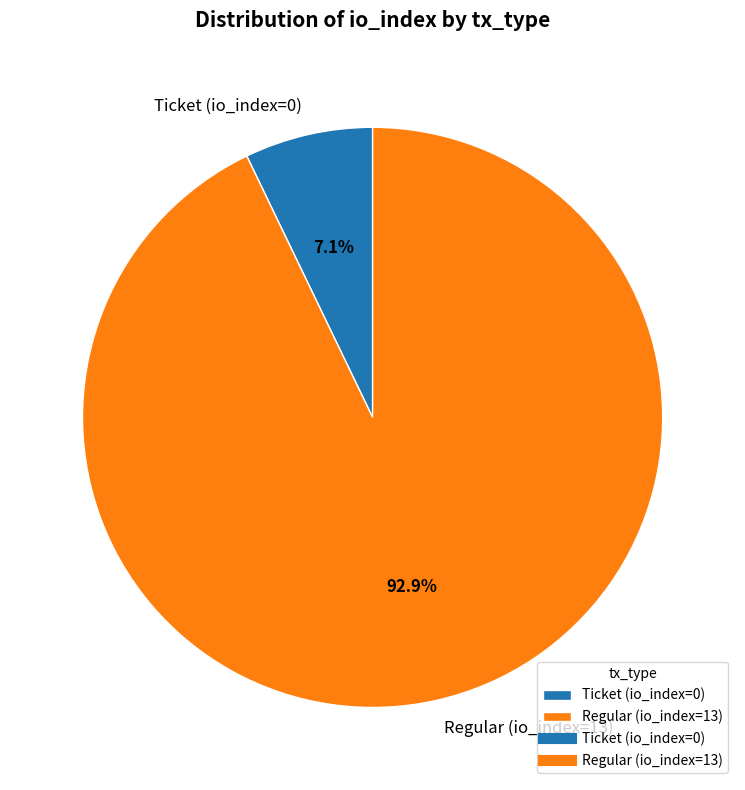

Combined, what portion of the pie is Ticket (io_index=0) and Regular (io_index=13)?

100.0%